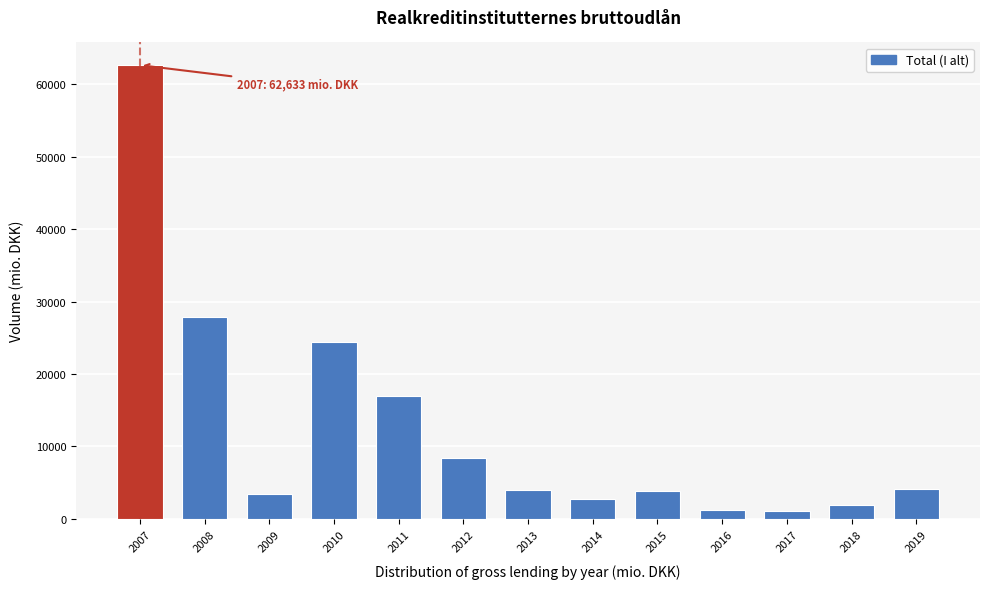

The chart shows a value of 1014.3 at 2017. True or false?

True